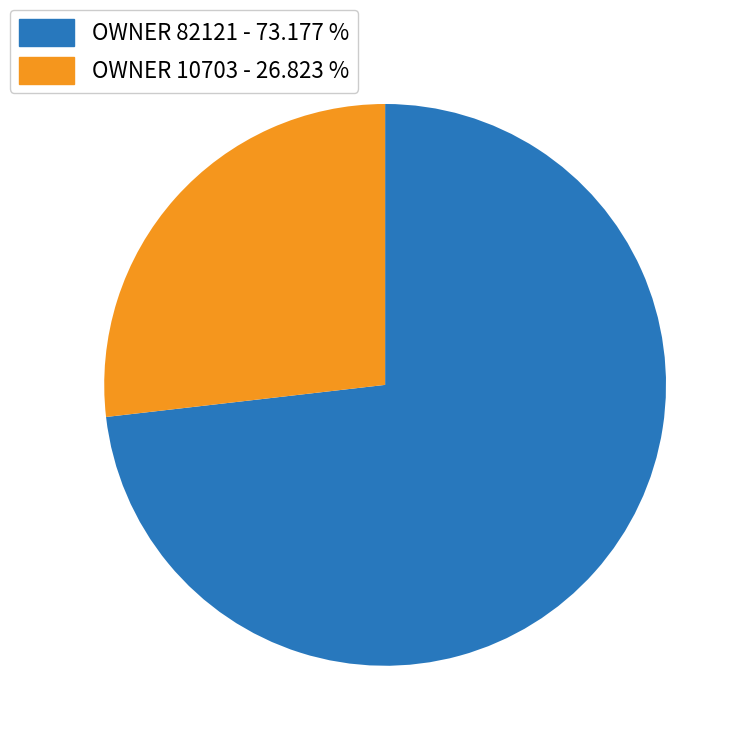

Which category has the biggest portion of the pie?

OWNER 82121 - 73.177 %